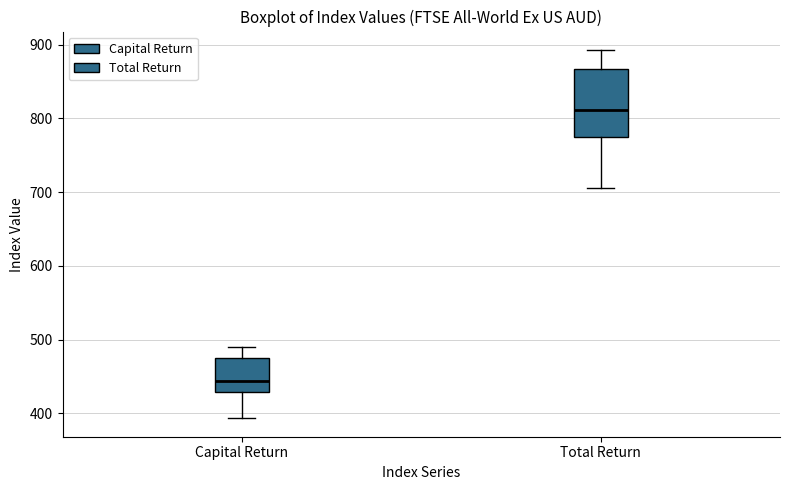

Which box is the tallest, from its lower edge to its upper edge?

Total Return